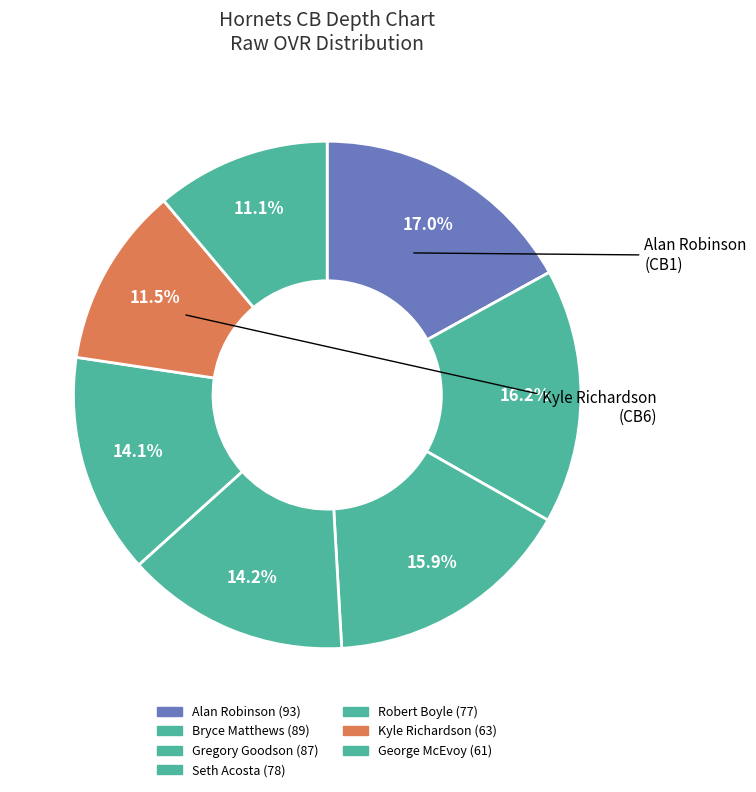

Is it true that Seth Acosta is 14% of the pie?

True